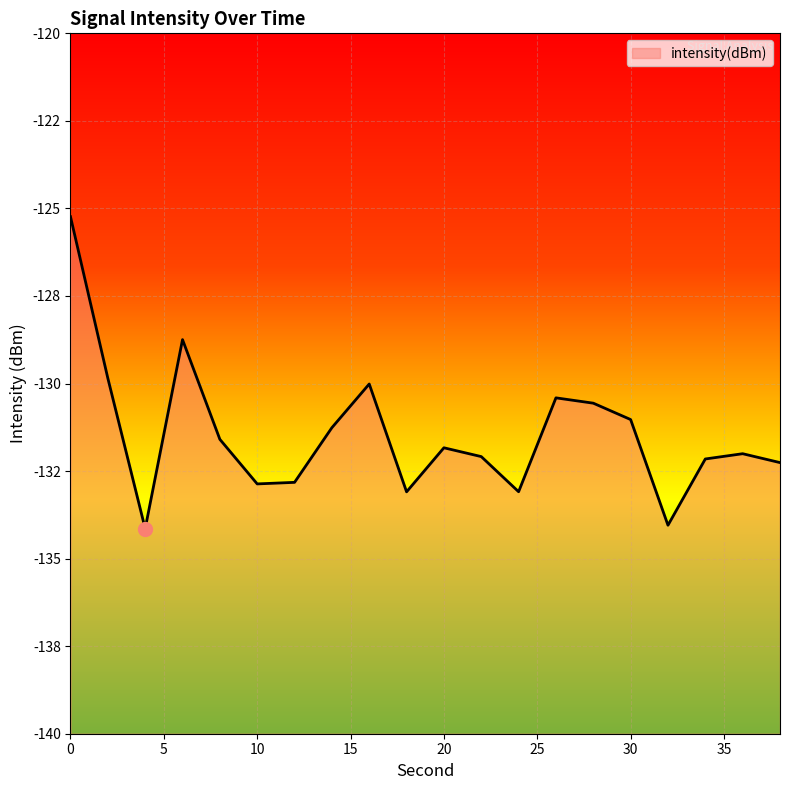

How many interior local peaks (higher than both neighbors) does the data have?

5